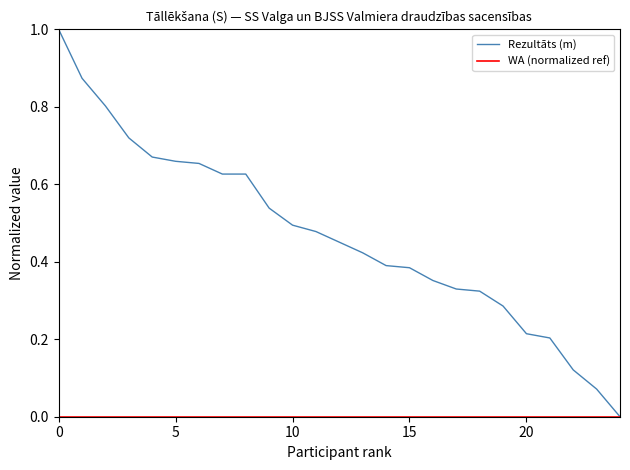

True or false: there are more than 0 points higher than both neighbors.

False